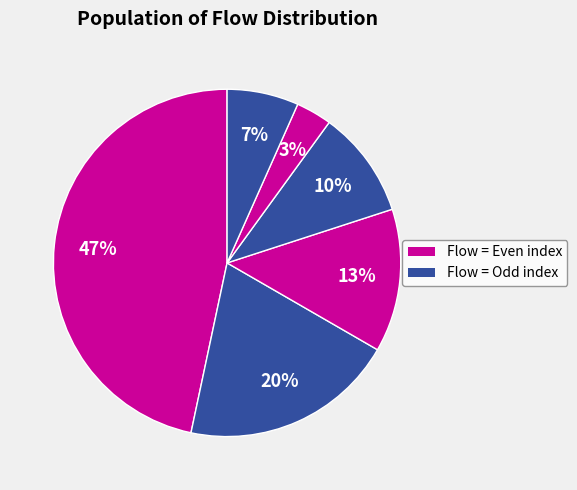

Count the number of slices in the pie.

6